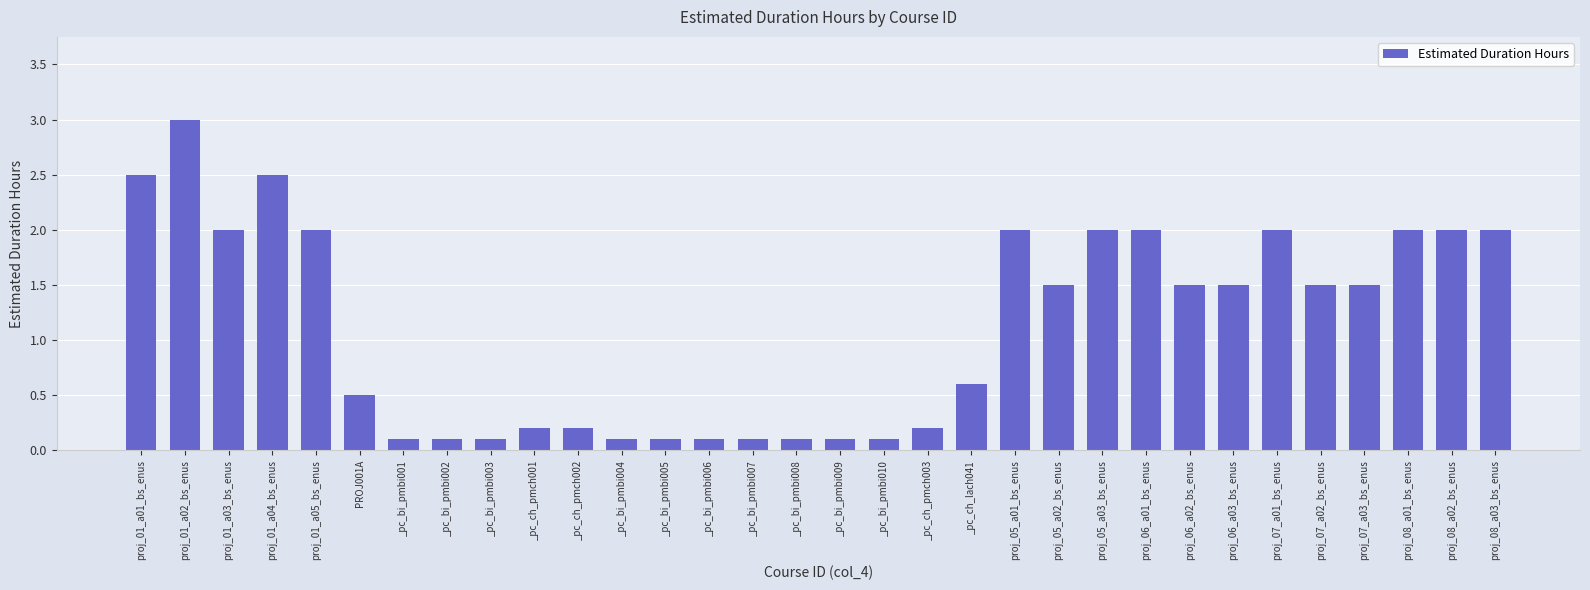

Reading right to left, extract all data points from this chart.

2.0	2.0	2.0	1.5	1.5	2.0	1.5	1.5	2.0	2.0	1.5	2.0	0.6	0.2	0.1	0.1	0.1	0.1	0.1	0.1	0.1	0.2	0.2	0.1	0.1	0.1	0.5	2.0	2.5	2.0	3.0	2.5